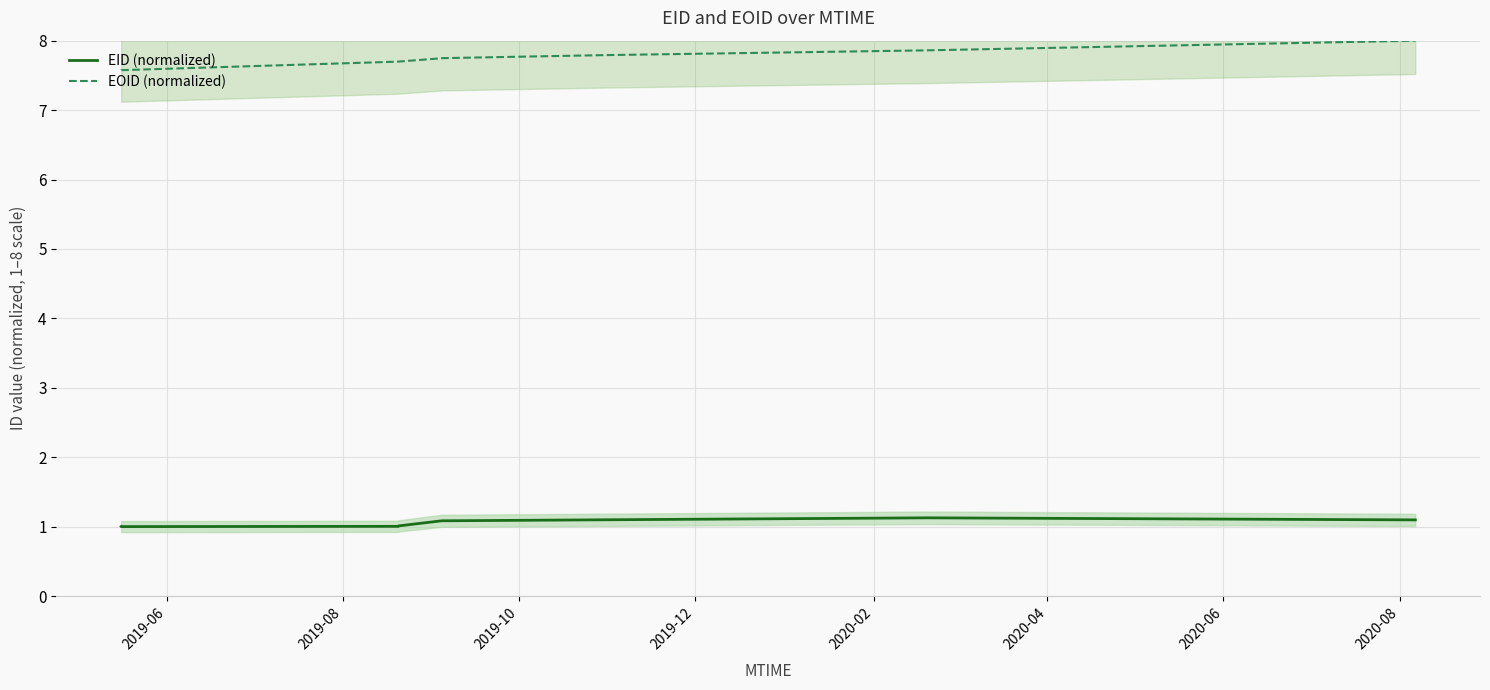

True or false: EOID (normalized) and EID (normalized) intersect in this chart.

False